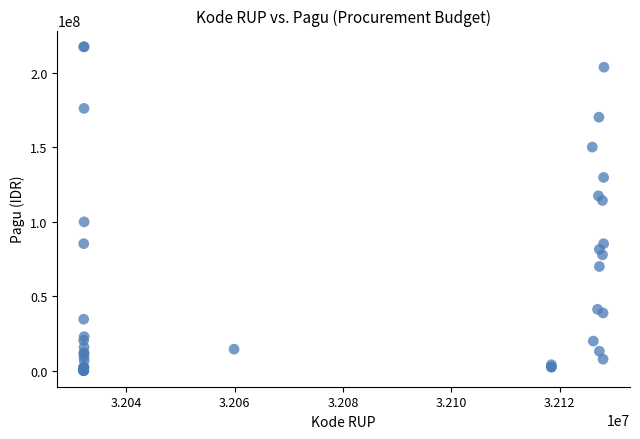

What Y value in the scatter plot is closest to 108830000?

114296000